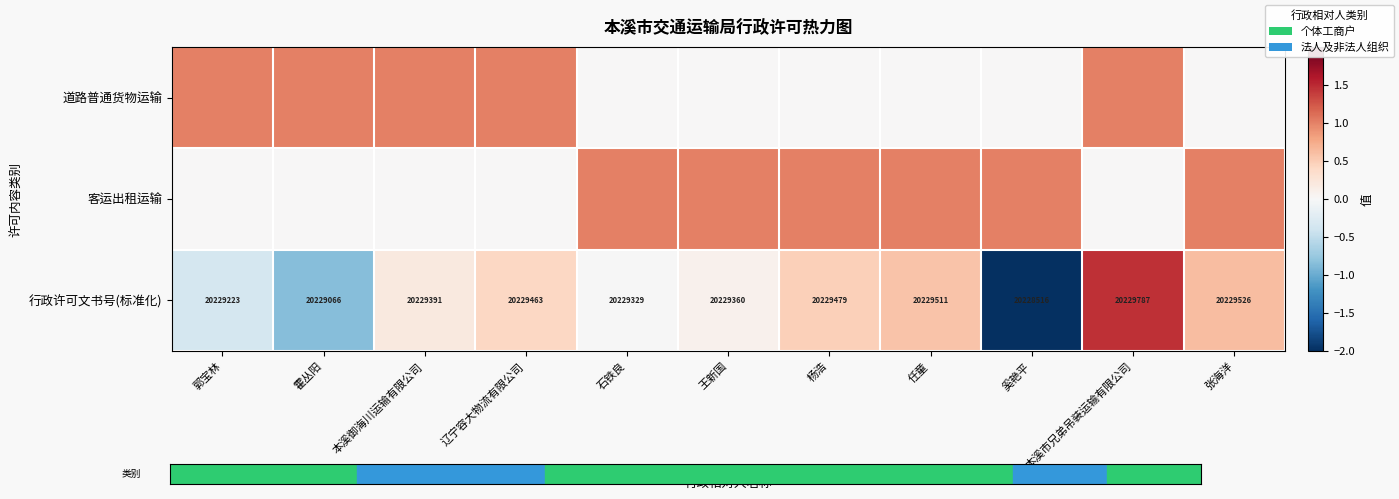

True or false: 客运出租运输 has a value of 0.0 at 郭宝林.

True